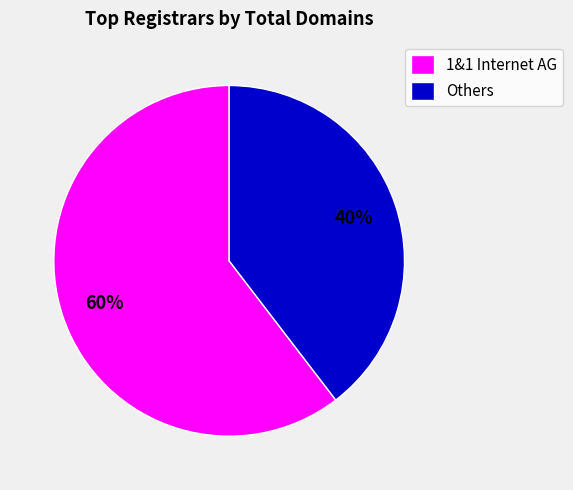

Count the number of slices in the pie.

2